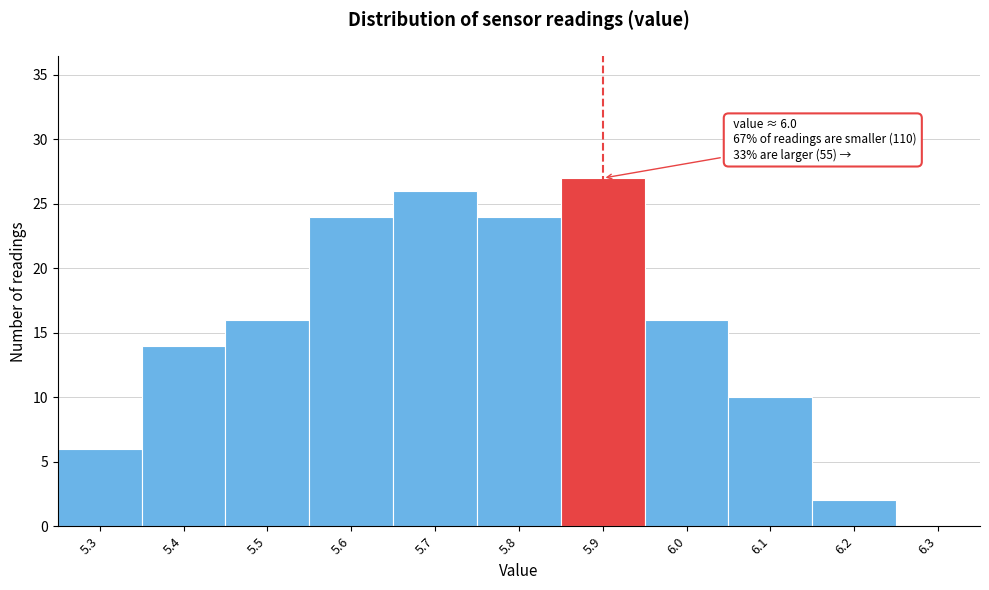

Reading left to right, what are all the values shown in this chart?

5.3=6	5.4=14	5.5=16	5.6=24	5.7=26	5.8=24	5.9=27	6.0=16	6.1=10	6.2=2	6.3=0